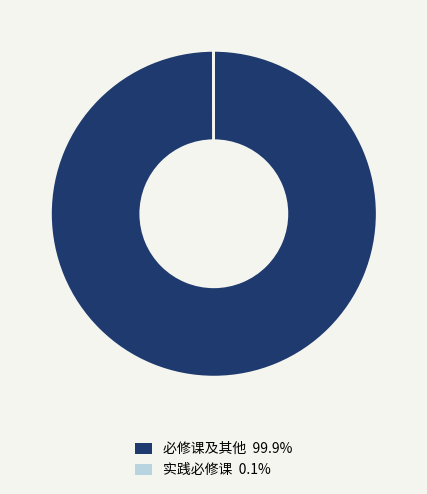

Does any single category account for the majority?

Yes